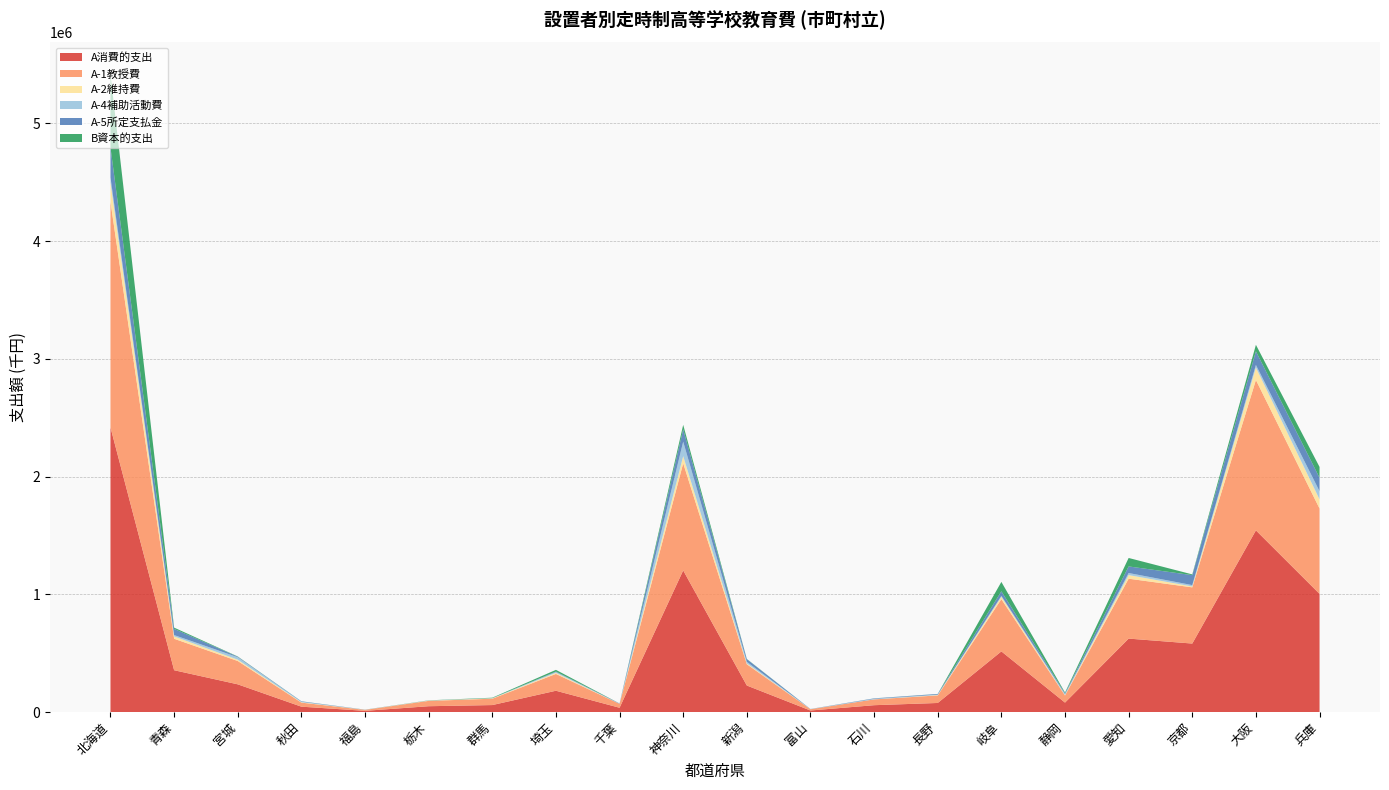

Reading left to right, extract all data points from this chart.

A消費的支出: 2417443	355080	235202	45379	10039	49214	59037	180718	36262	1202792	225023	12811	57926	76809	514877	79997	623604	581520	1543039	1003449
A-1教授費: 1917031	267102	198198	34465	7973	45402	53968	142798	32807	909784	180953	10766	49336	64206	443656	60501	508841	477285	1277318	725035
A-2維持費: 164527	20198	11133	2986	890	1927	2835	9253	50	60919	6522	233	58	3215	20259	3308	30810	7622	105613	78014
A-4補助活動費: 42177	11364	20969	4373	12	1154	2040	7201	887	123166	13802	856	4790	3283	7592	8569	17476	11620	22037	69190
A-5所定支払金: 254278	52386	4323	3495	1100	273	171	3766	2518	104806	22648	867	3665	5684	39274	7088	55854	84597	115919	113686
B資本的支出: 620614	10709	2081	518	244	1175	3520	14347	0	37854	1949	193	360	624	79587	6046	71932	6292	55122	92227